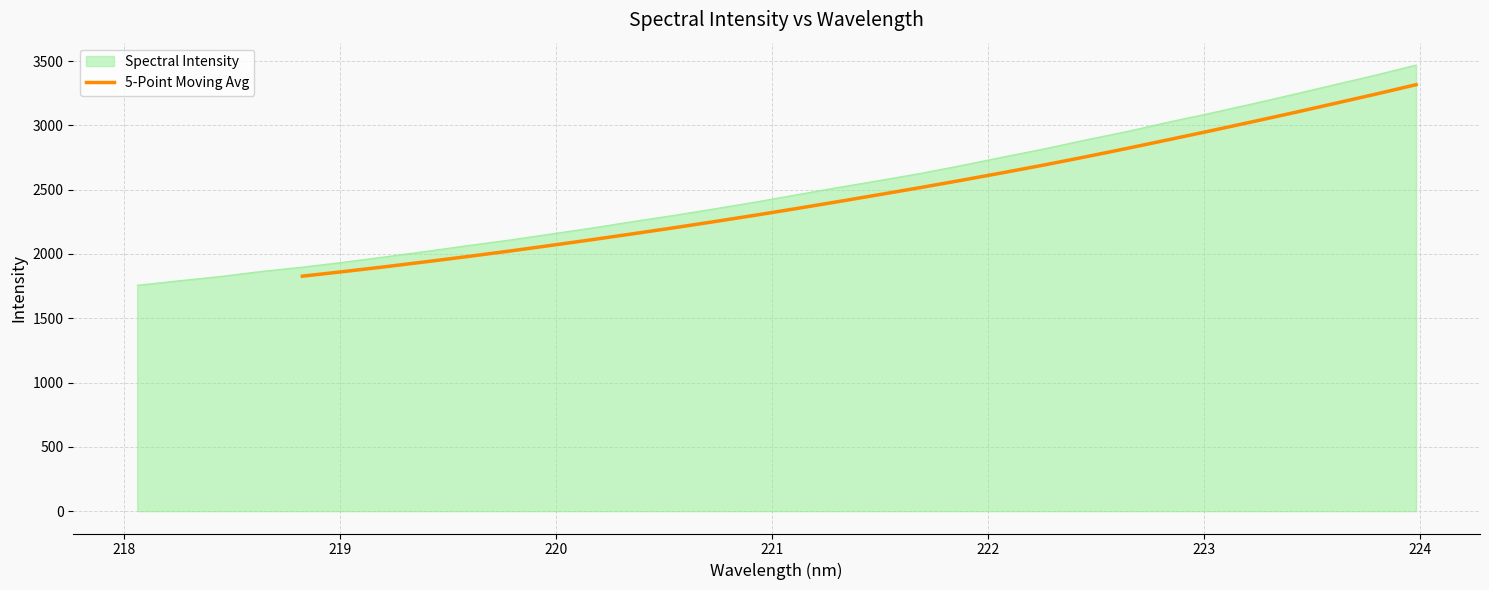

What is the highest value of the 5-Point Moving Avg series?

3316.2